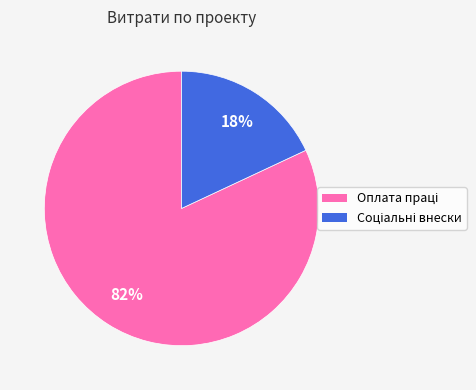

Is there a majority slice in this chart?

Yes